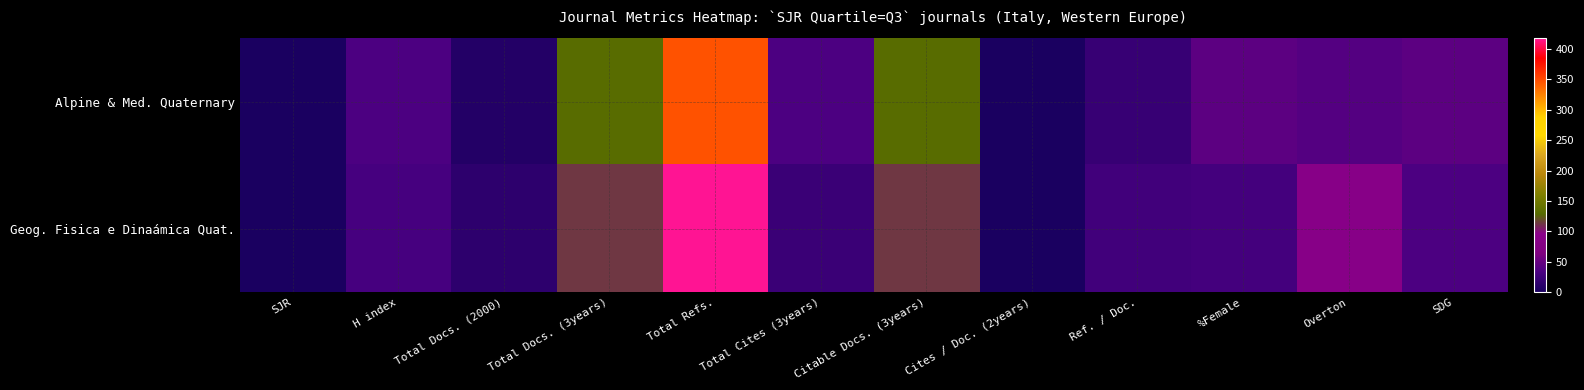

Which series has the largest range (max minus min)?

Geog. Fisica e Dinaámica Quat.